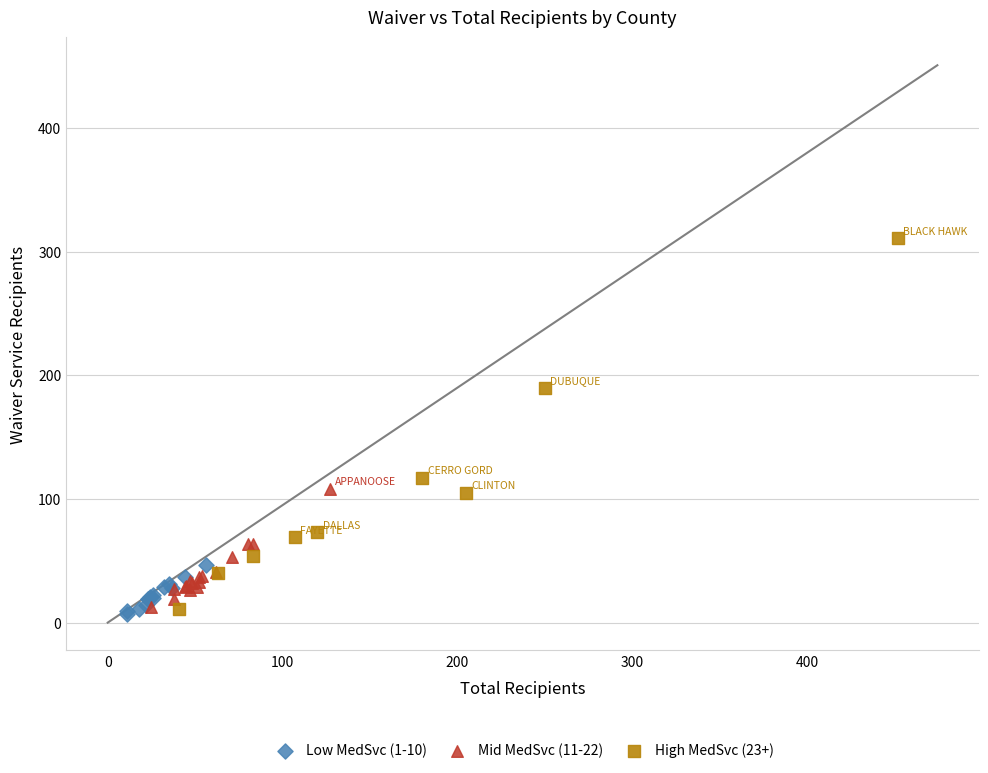

Which series contains the highest Y value?

High MedSvc (23+)